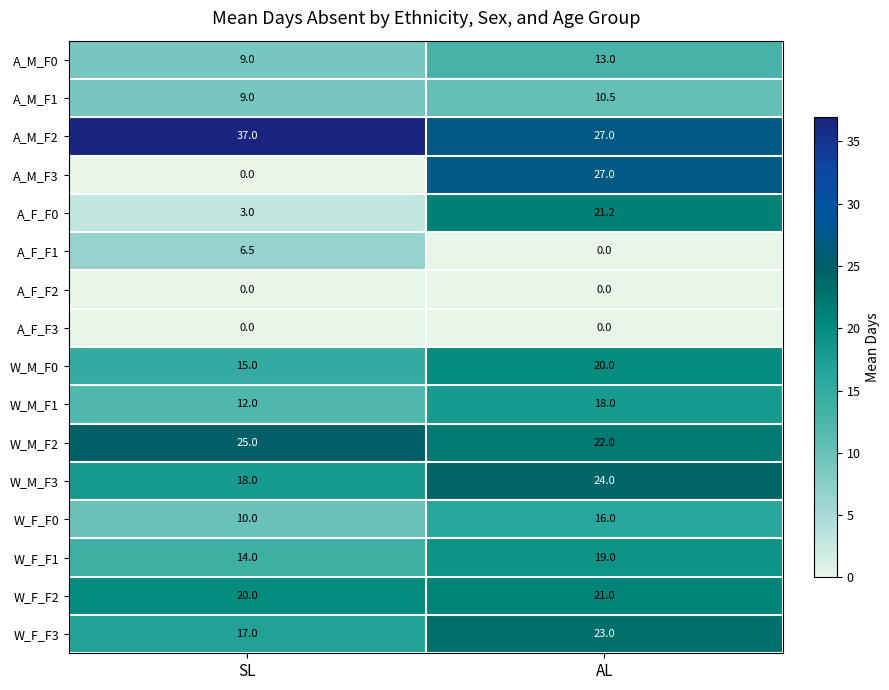

What is the spread (max minus min) of values at SL?

37.0